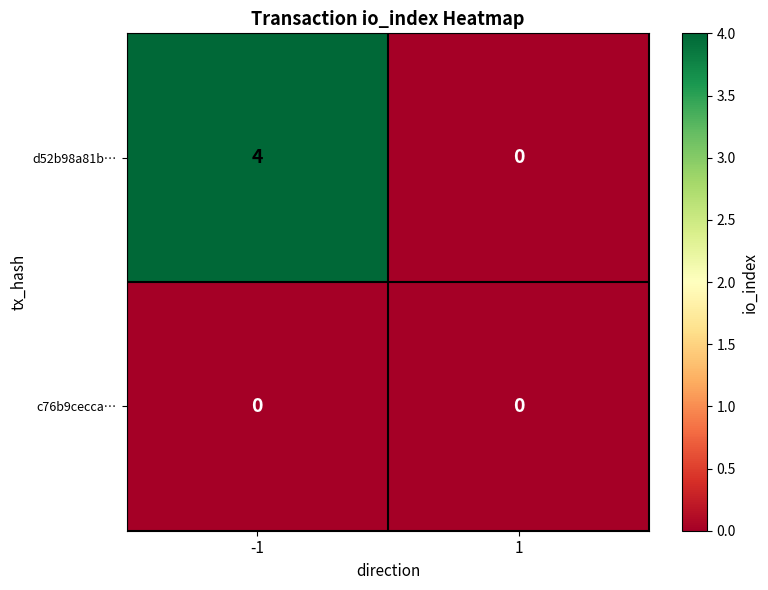

At which category is the sum across all series the highest?

-1